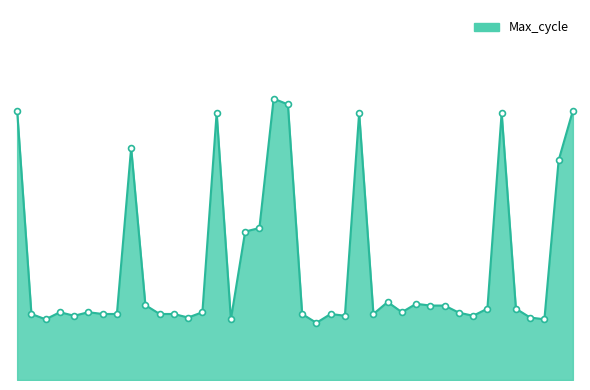

Does the chart have visible grid lines?

No